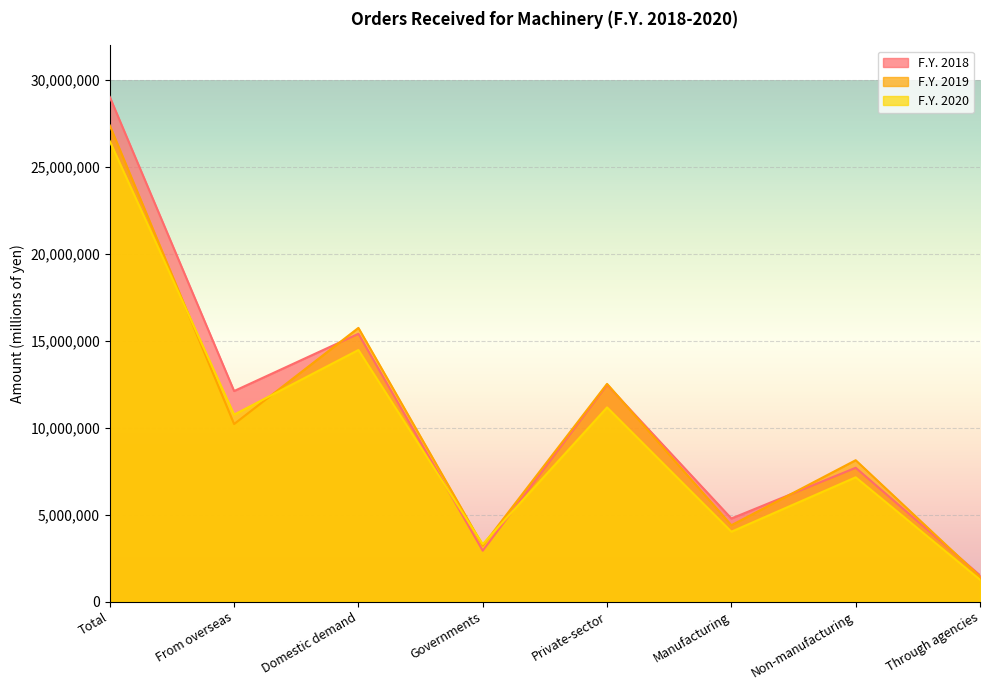

True or false: F.Y. 2018 and F.Y. 2019 cross at least once.

True